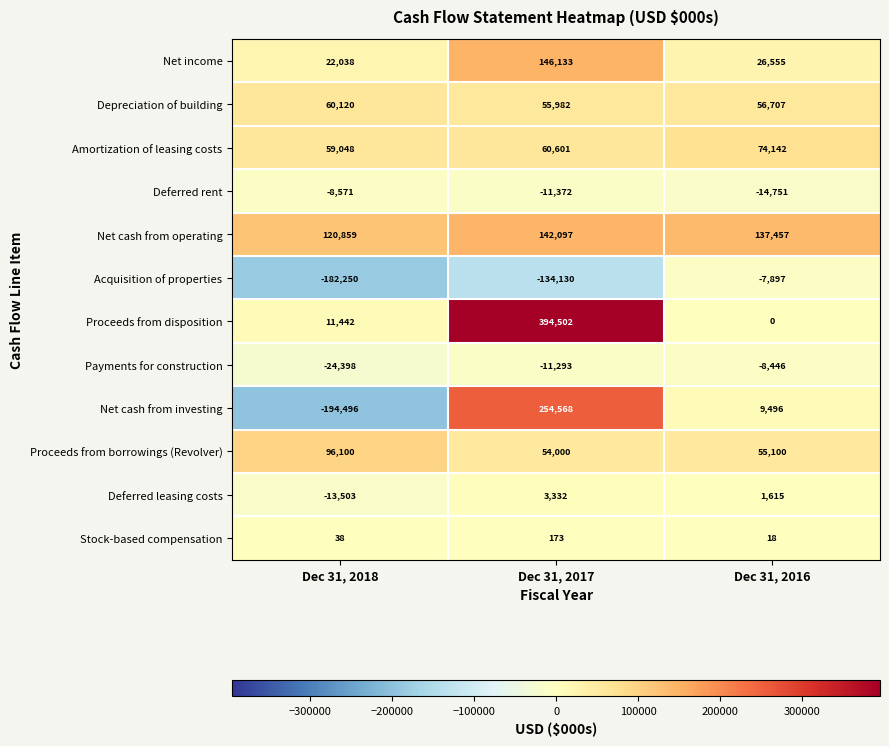

What is the smallest value displayed?

-194496